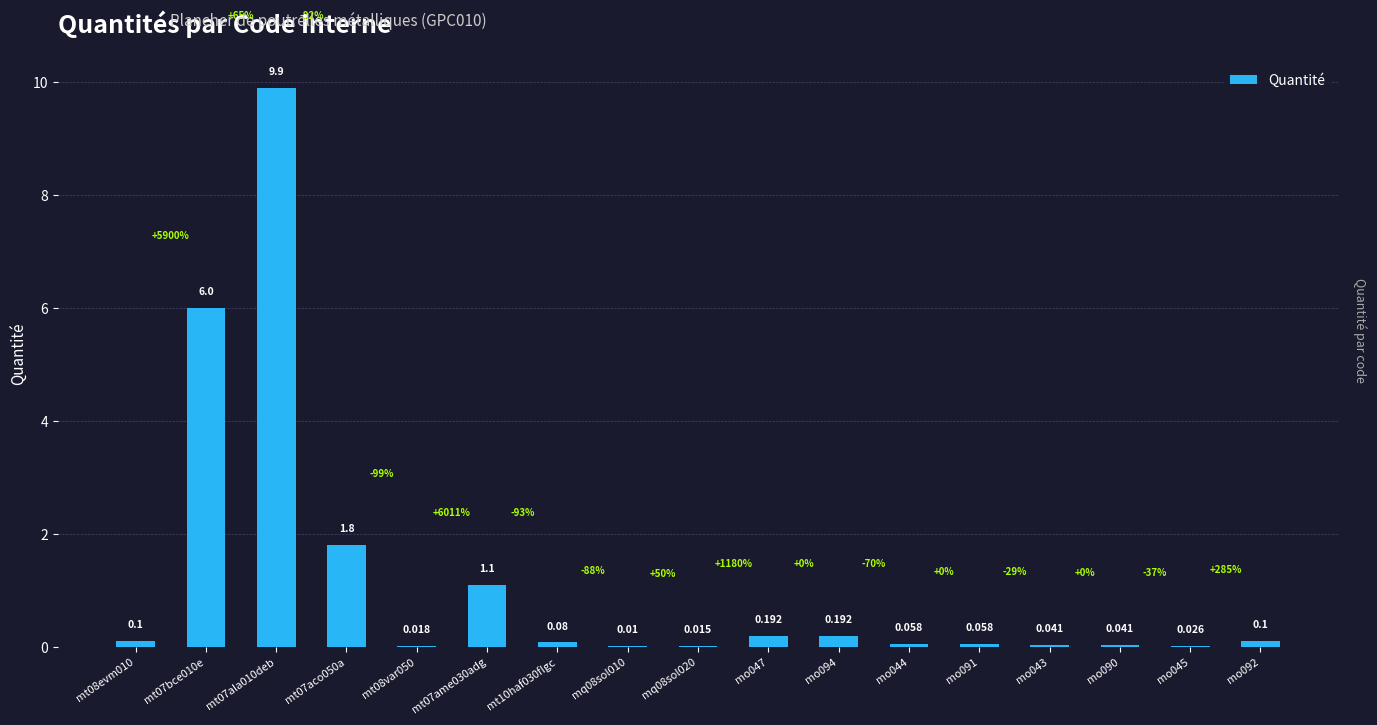

How many distinct data groups are displayed?

1